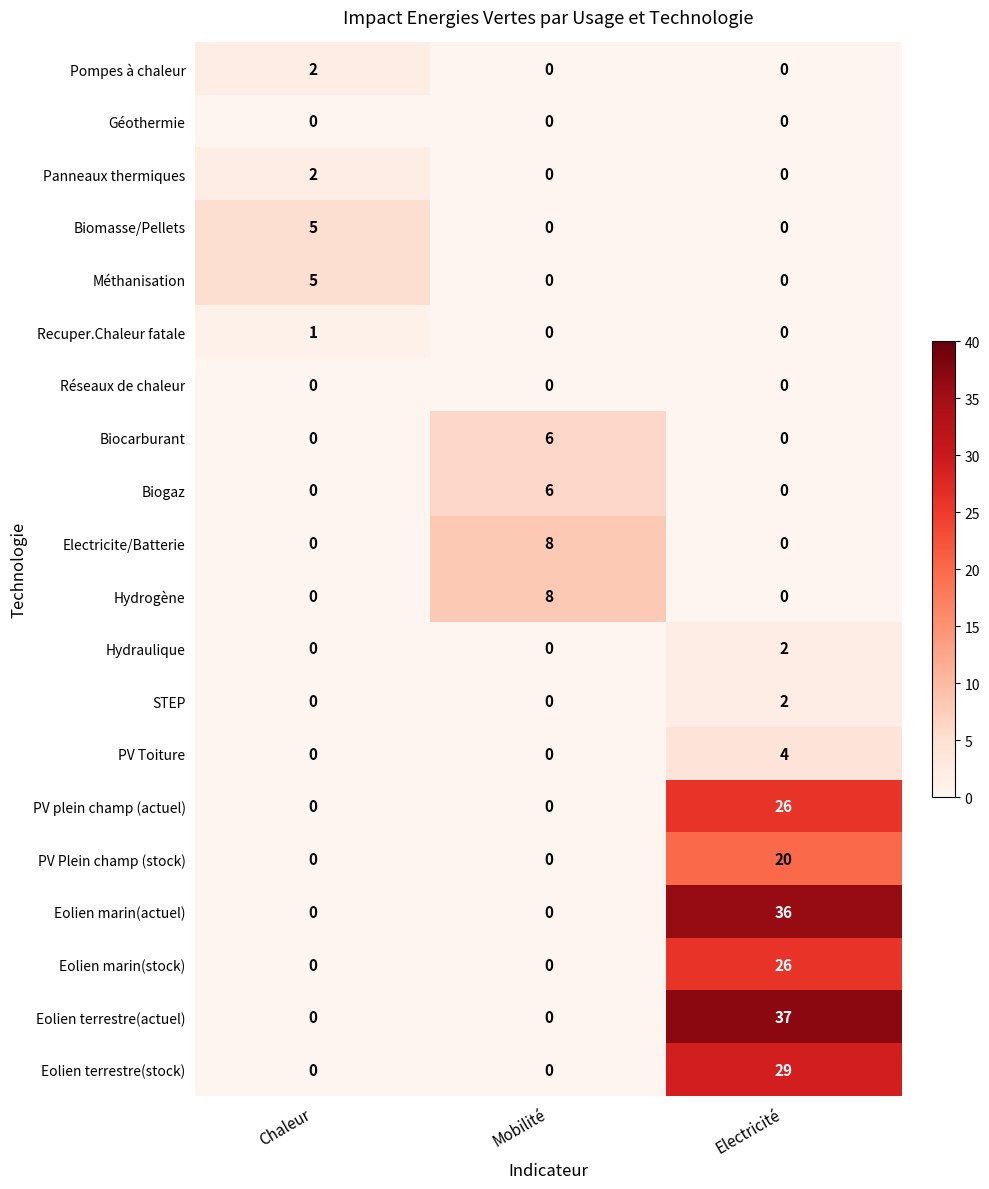

Which label corresponds to the largest value in the chart?

Electricité